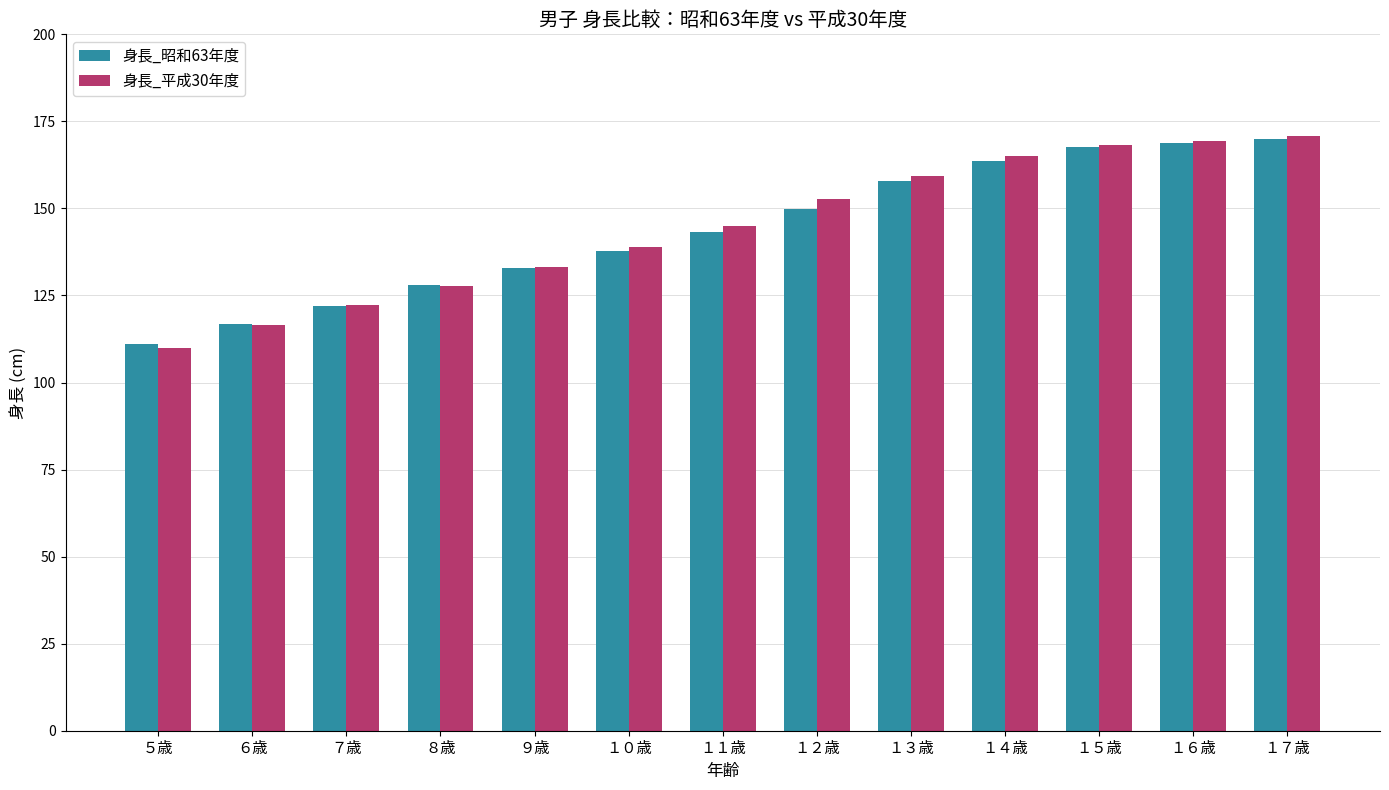

Is the value of 身長_昭和63年度 at １１歳 greater than the value of 身長_平成30年度 at １６歳?

No